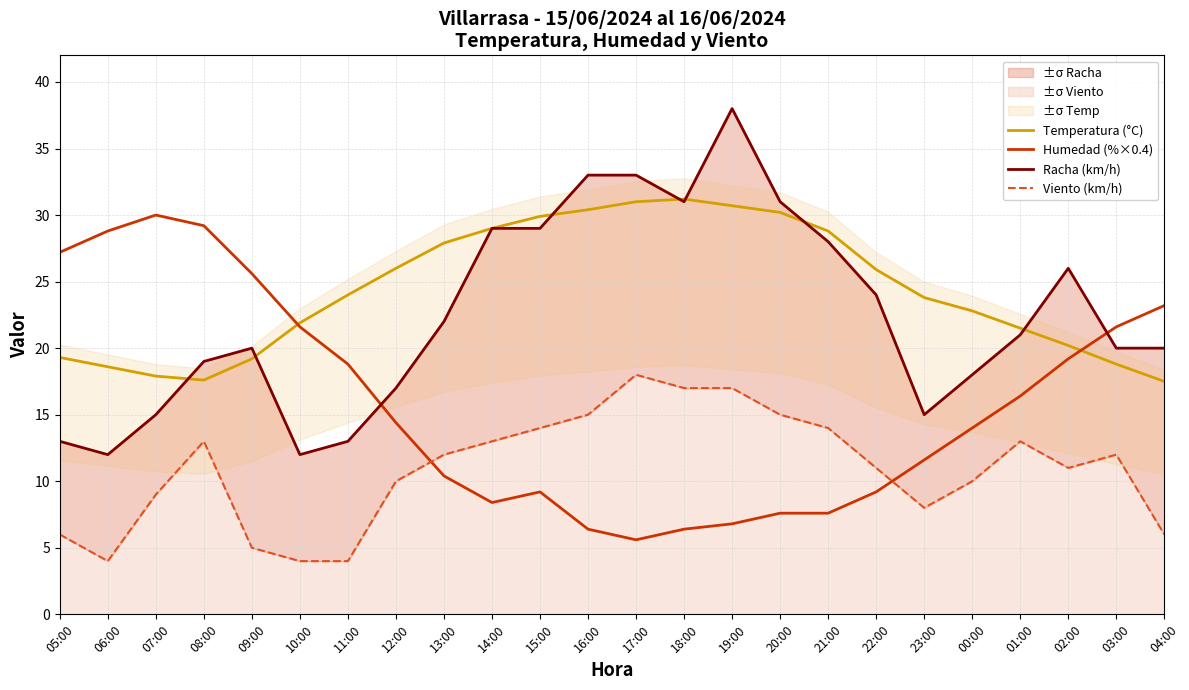

In Humedad (%×0.4), how many points are lower than both neighbors (excluding endpoints)?

2